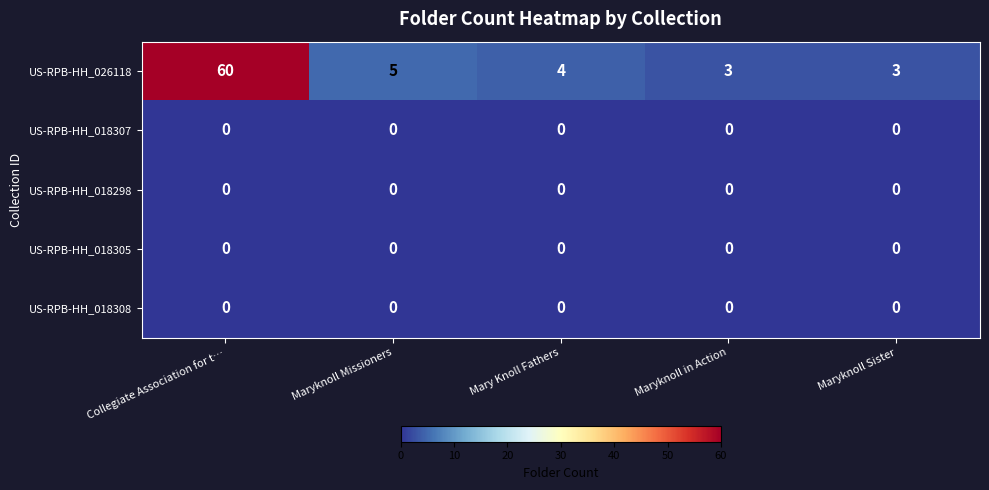

What is the difference between the highest and lowest values at Maryknoll Sister?

3